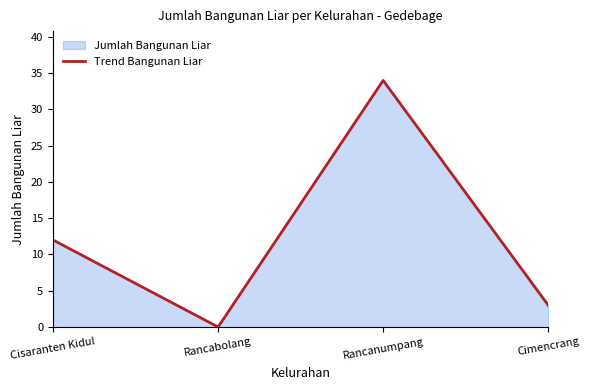

List the labels in order of value, smallest first.

Rancabolang, Cimencrang, Cisaranten Kidul, Rancanumpang